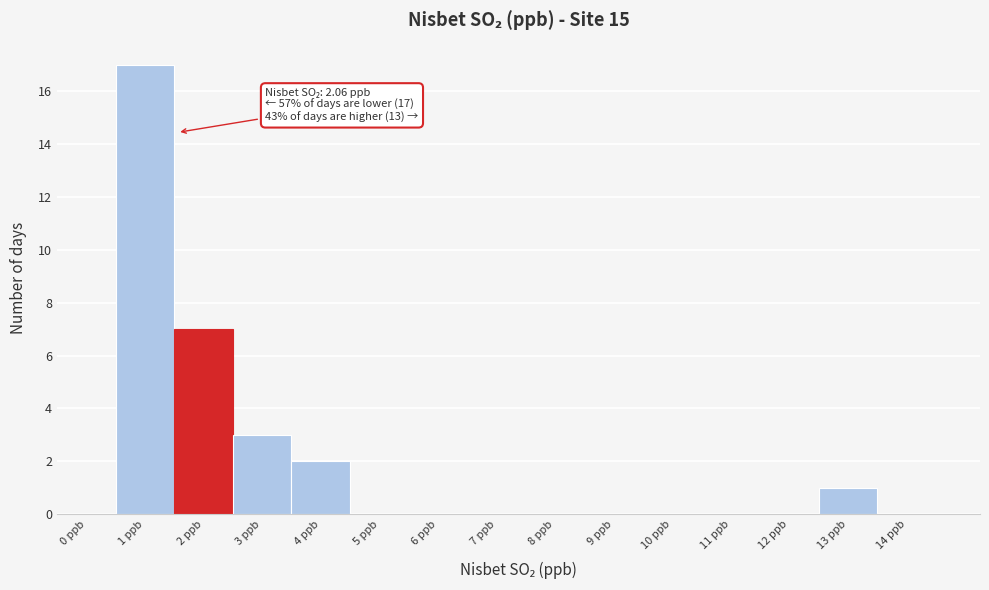

Reading left to right, extract all data points from this chart.

0 ppb=0	1 ppb=17	2 ppb=7	3 ppb=3	4 ppb=2	5 ppb=0	6 ppb=0	7 ppb=0	8 ppb=0	9 ppb=0	10 ppb=0	11 ppb=0	12 ppb=0	13 ppb=1	14 ppb=0